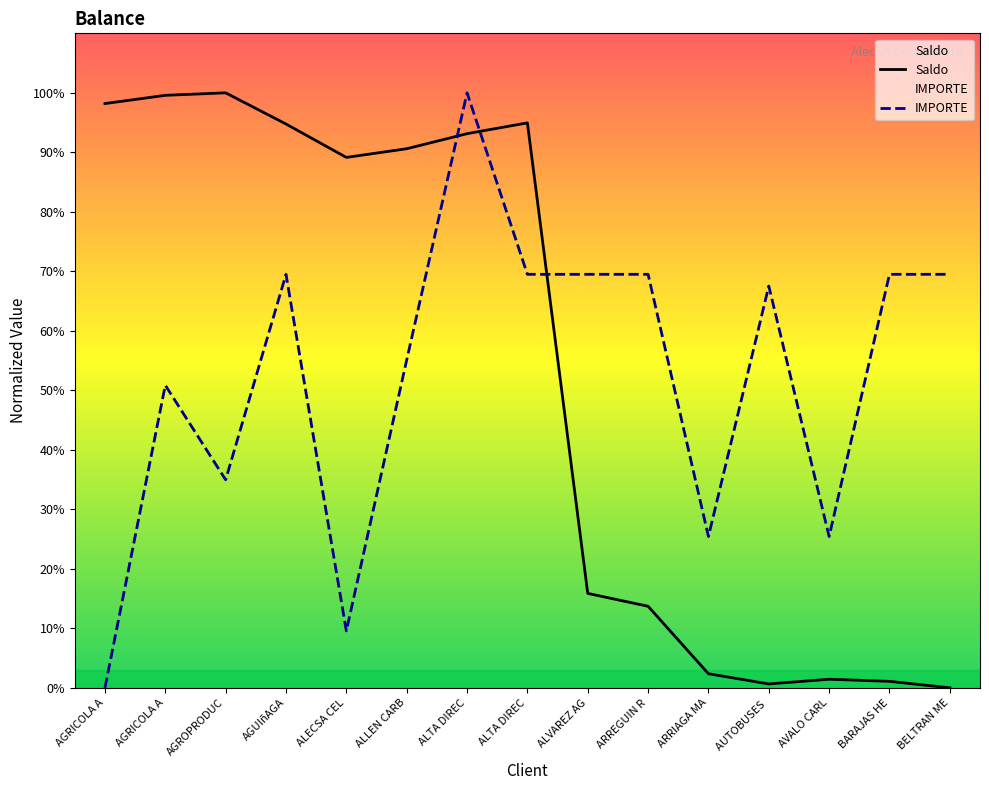

What is the value of the Saldo point at the 5th from the left?

89.1